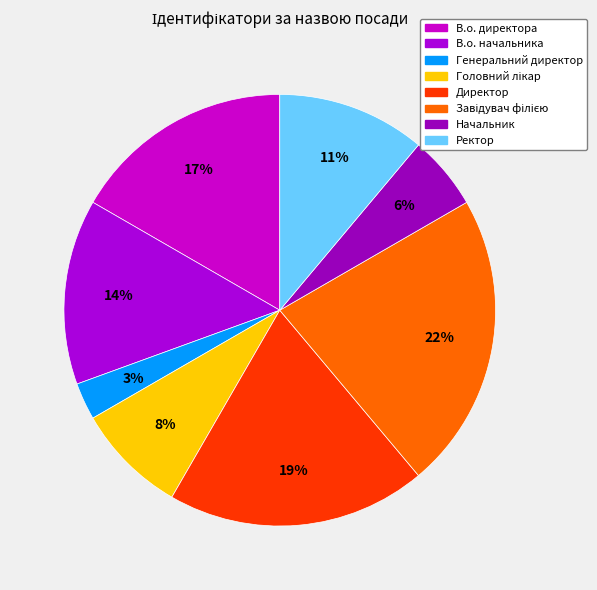

To the nearest percent, what is the difference between the Начальник and В.о. директора slice percentages?

11%